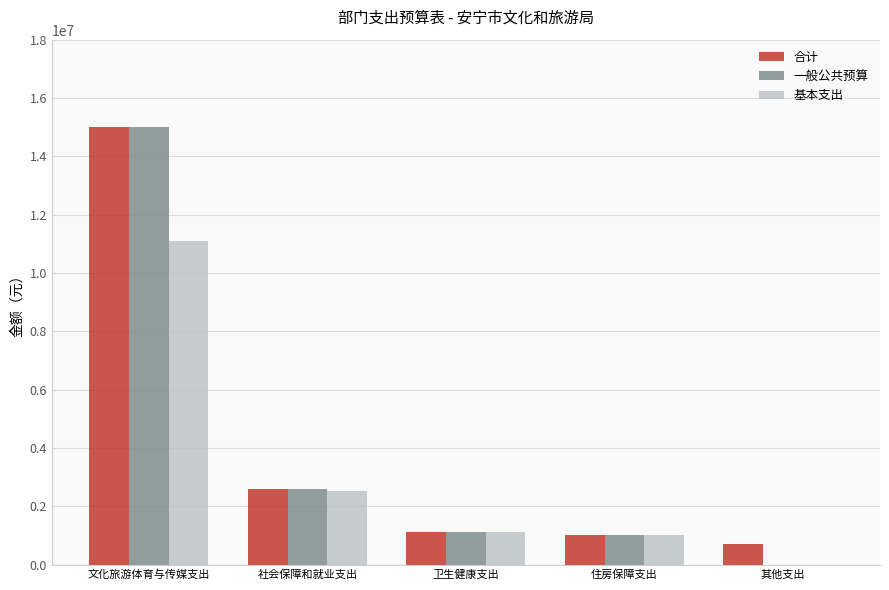

Is the value of 一般公共预算 at 文化旅游体育与传媒支出 greater than the value of 合计 at 社会保障和就业支出?

Yes